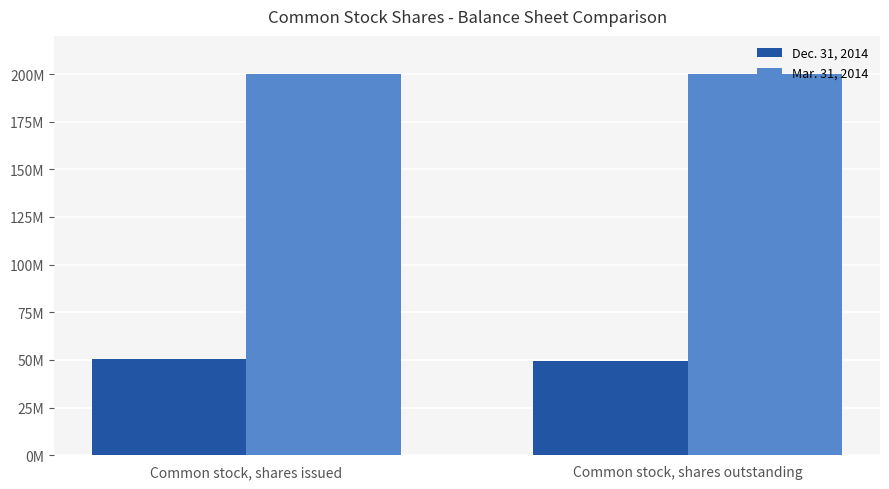

Are the bars horizontal?

No